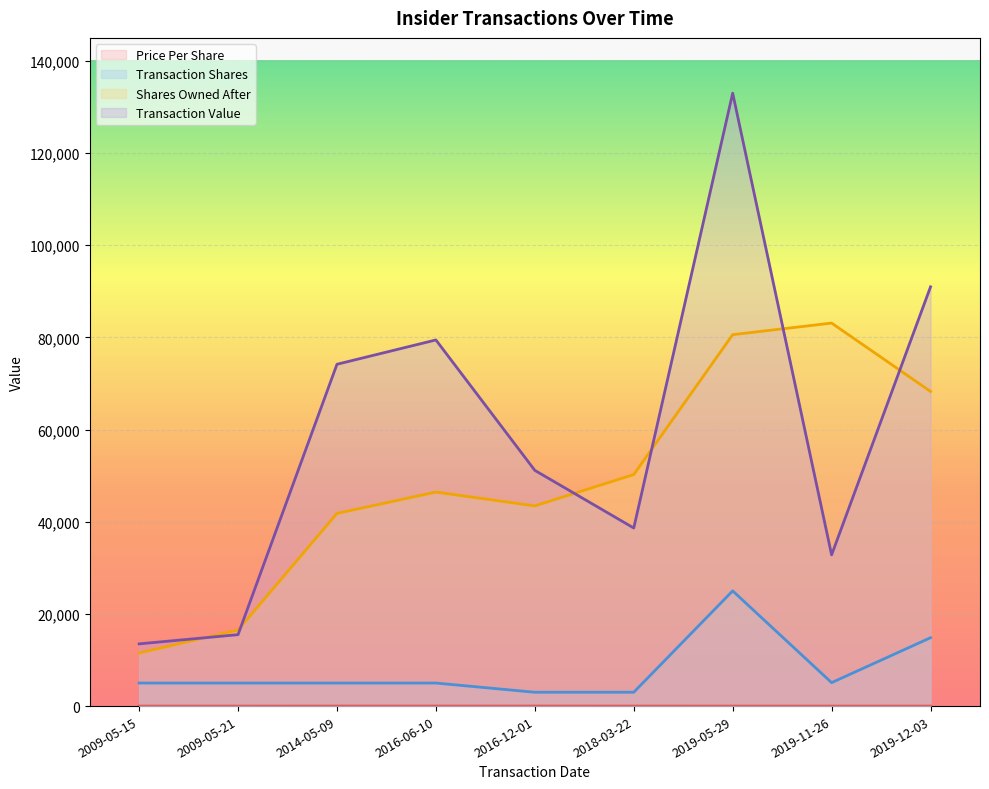

Reading left to right, extract all data points from this chart.

transactionPricePerShare: 2.7	3.1	14.8	15.9	17.1	12.9	5.3	6.5	6.1
transactionShares: 5000.0	5000.0	5000.0	5000.0	3000.0	3000.0	25000.0	5087.0	14835.0
sharesOwnedFollowingTransaction: 11515.0	16515.0	41813.0	46442.0	43442.0	50236.0	80600.0	83113.0	68278.0
transactionValue: 13500.0	15500.0	74175.0	79453.0	51150.0	38643.0	133000.0	32811.0	90977.0